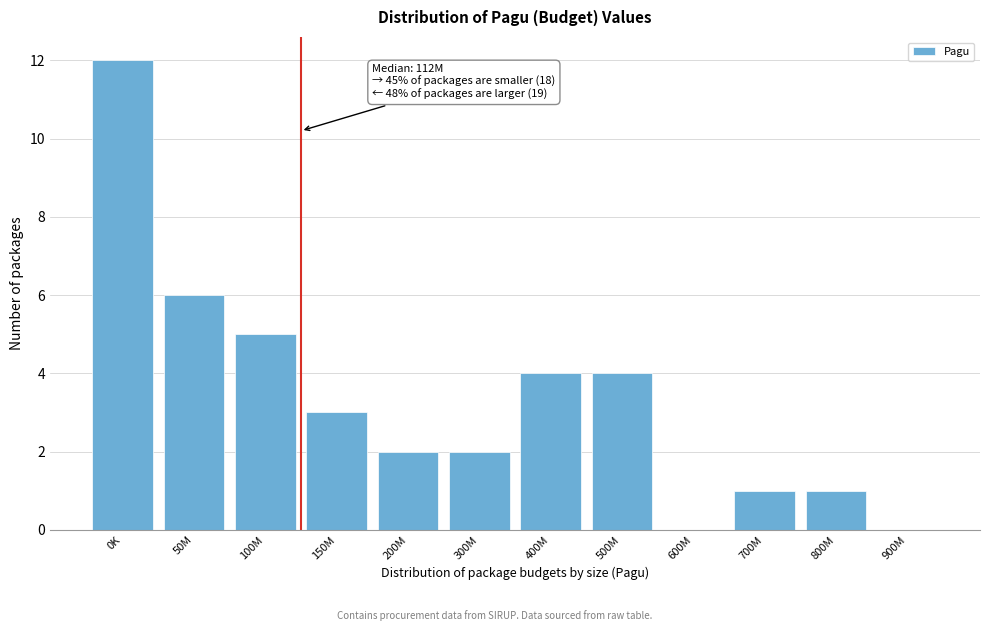

Reading left to right, transcribe all the data shown in this chart.

0K=12	50M=6	100M=5	150M=3	200M=2	300M=2	400M=4	500M=4	600M=0	700M=1	800M=1	900M=0